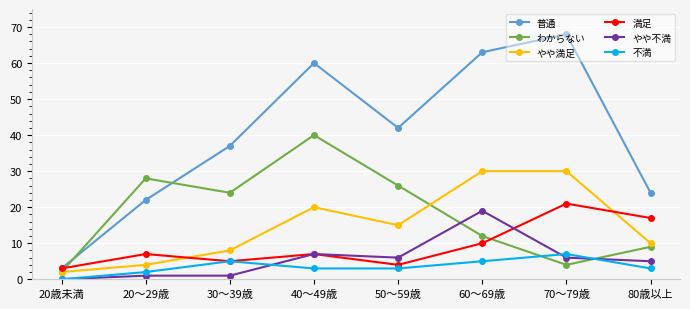

How many lines are shown in the chart?

6